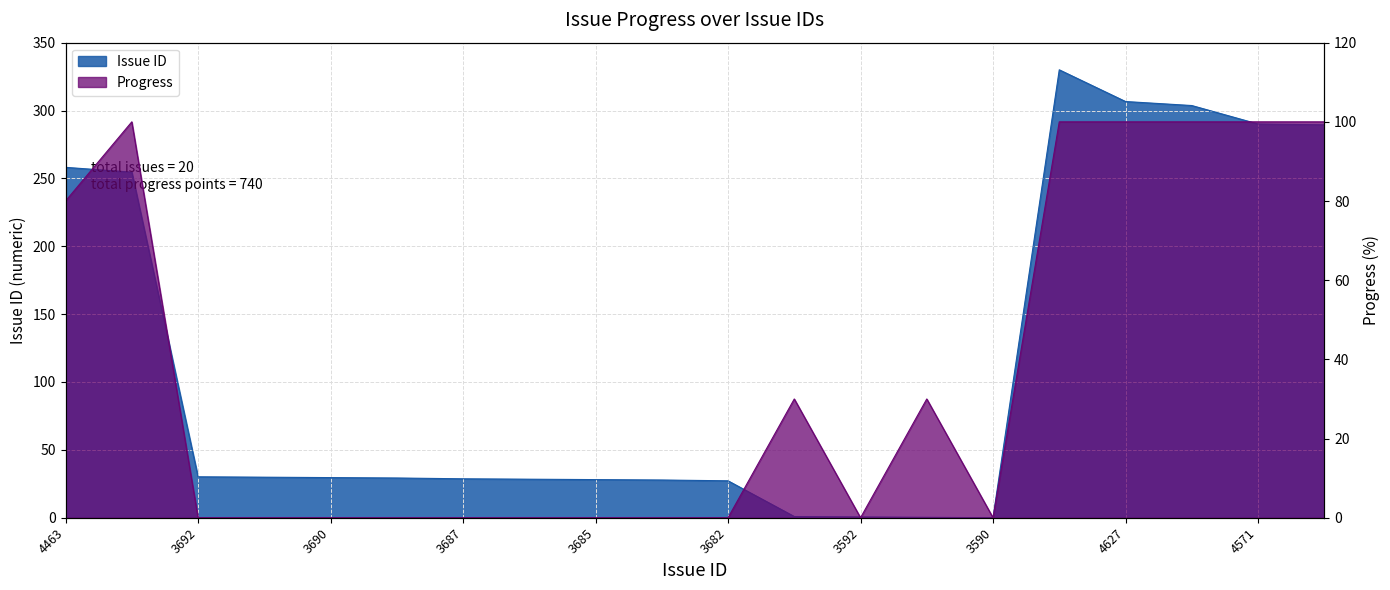

Rank the series by their average value, from highest to lowest.

Issue ID, Progress